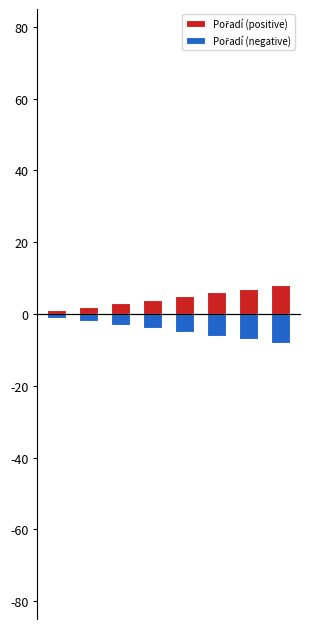

What is the minimum value for Pořadí (positive)?

1